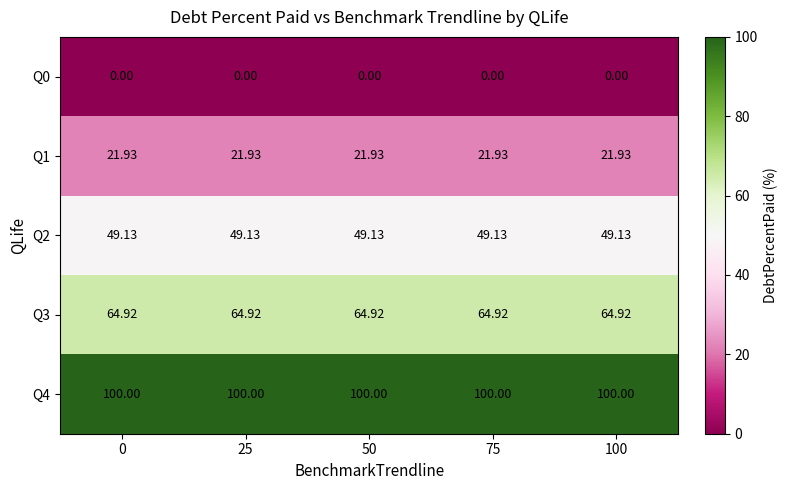

Count the number of categories in the chart.

5